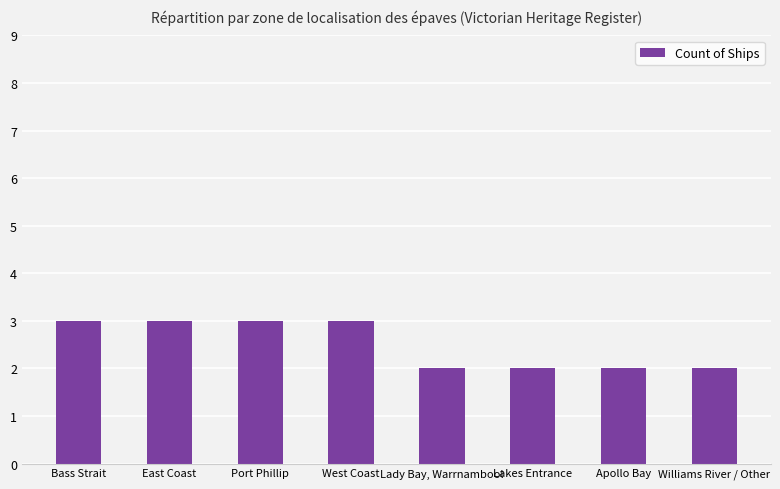

What is the value of the 7th bar from the left?

2